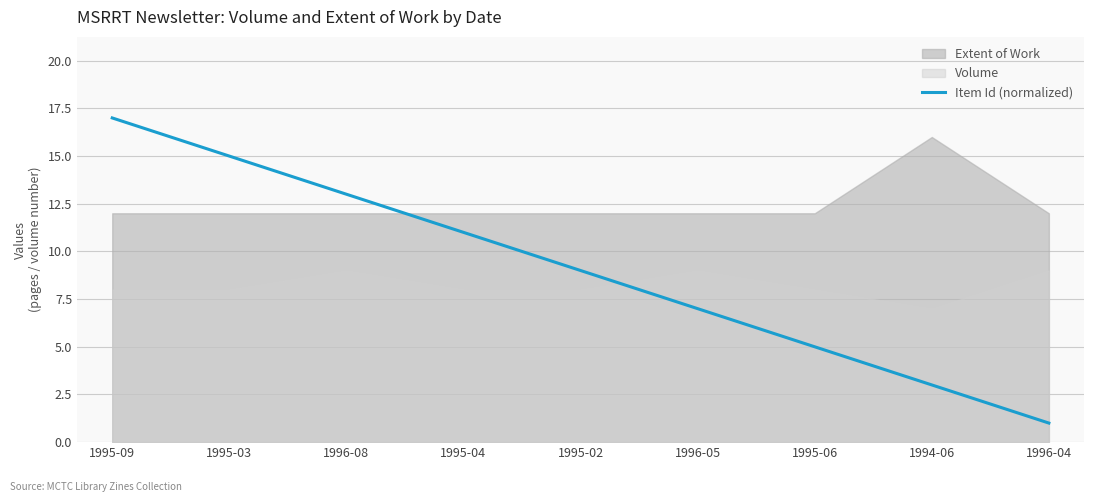

What is the change in value from 1995-04 to 1996-04?

-10